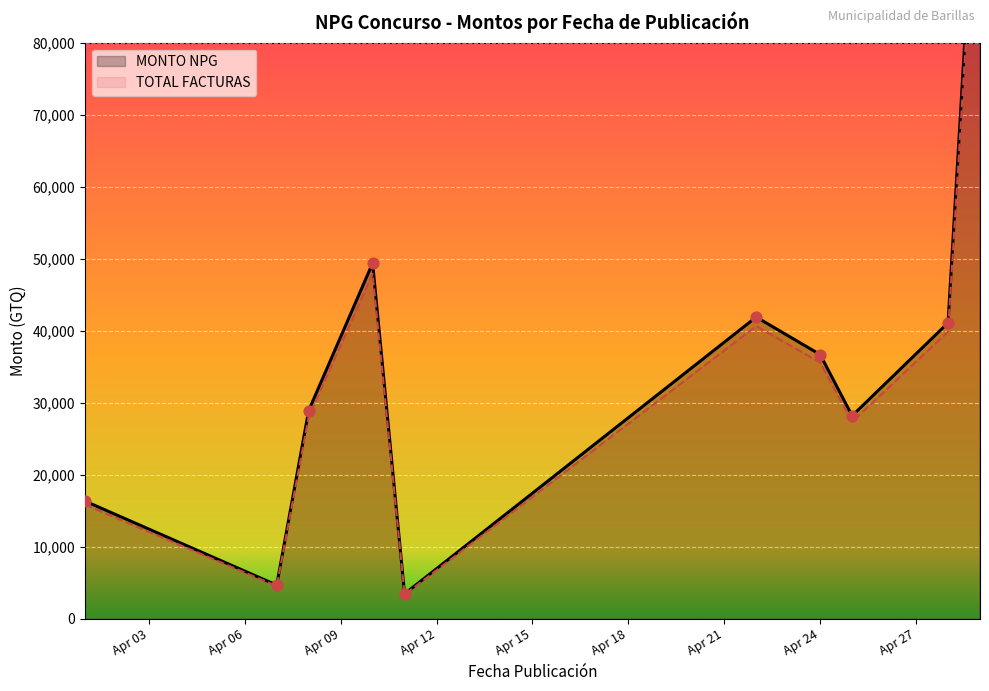

At how many categories does at least one series exceed 69359?

1